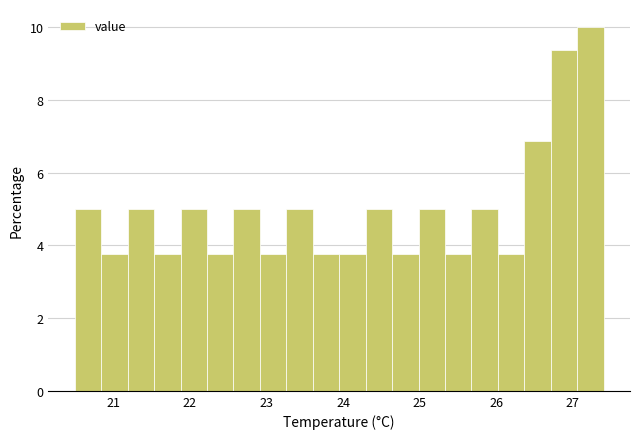

Read against the x-axis, roughly where is the centre of the tallest bar?

27.2